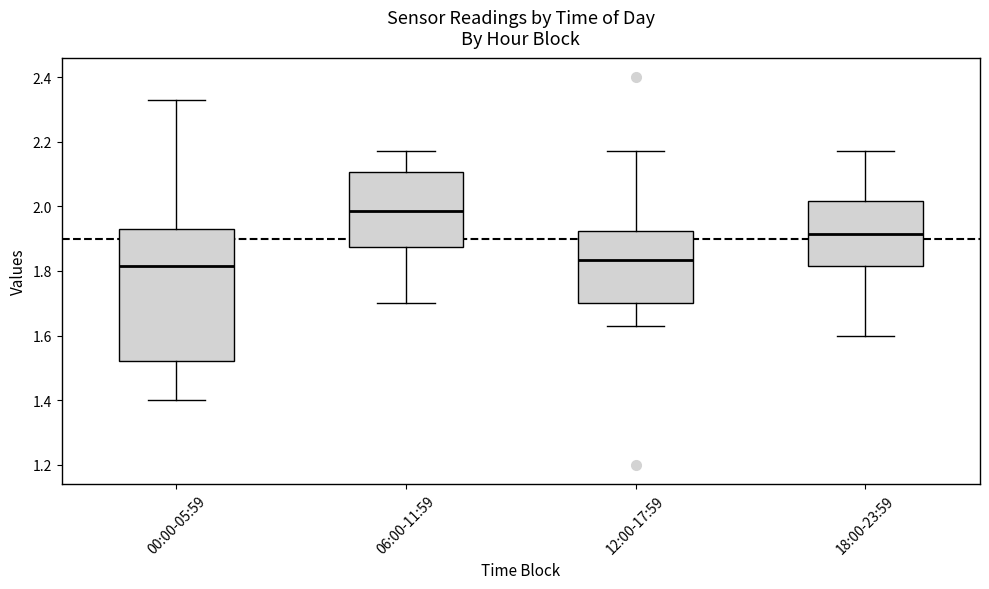

Which box has the highest median line?

06:00-11:59